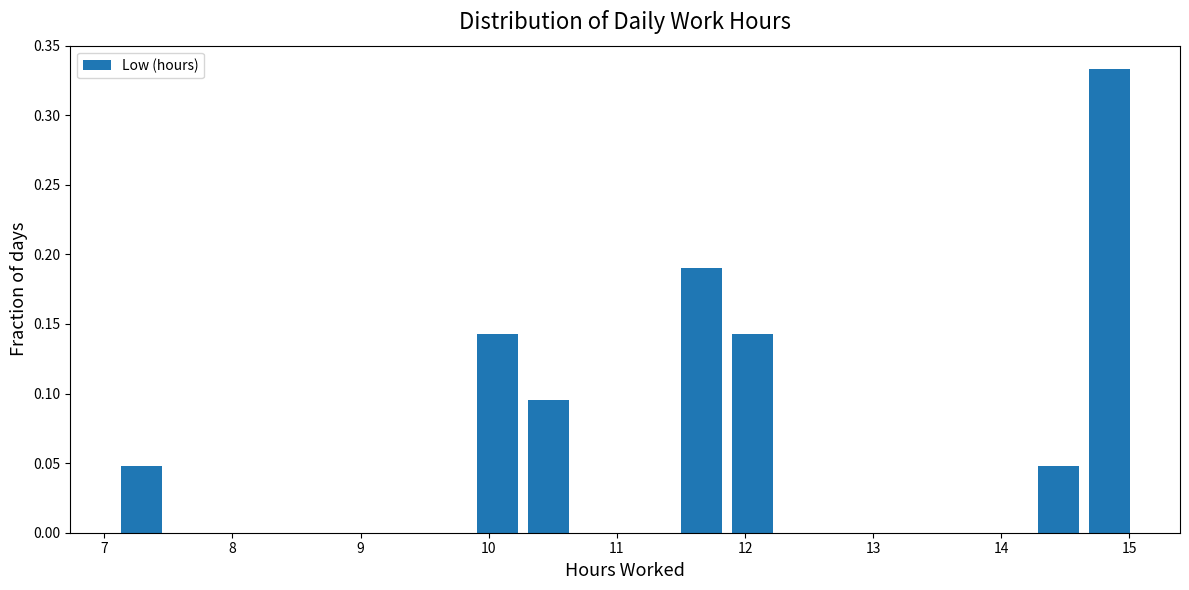

Around what value on the x-axis is the tallest bar? Give the approximate position of its centre, as read against the axis.

14.8